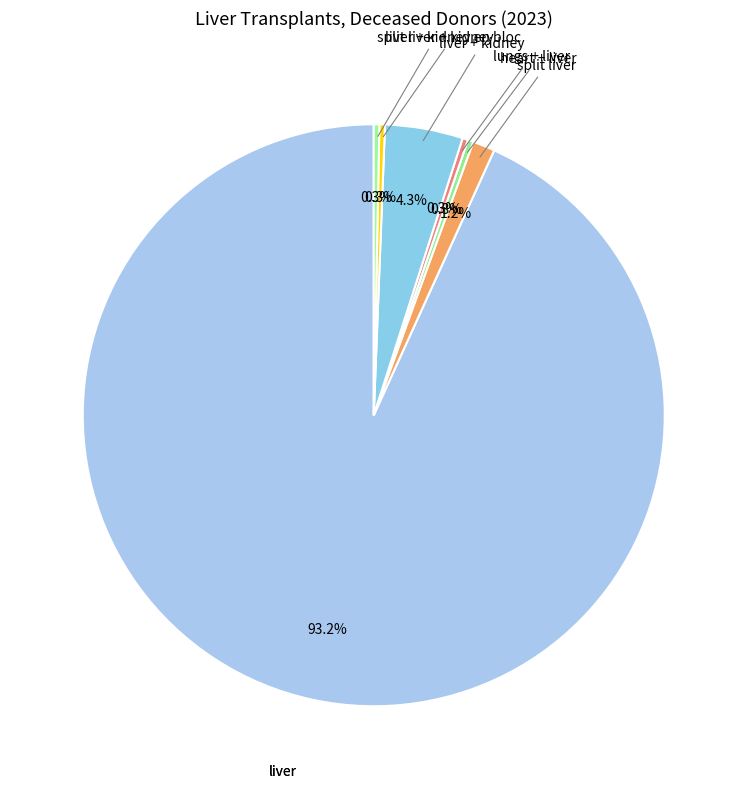

What is the smallest slice in the pie chart?

liver + pancreas